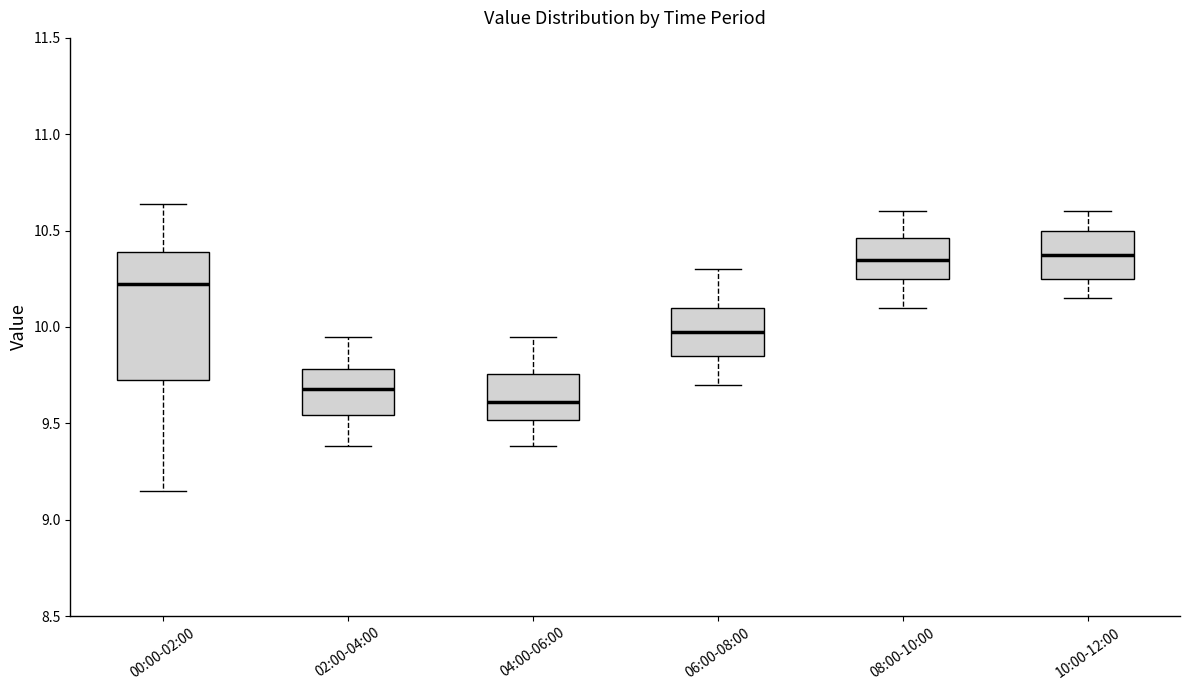

Reading left to right, read every box against the y-axis: the position of its median line, the range the box covers, and the ends of its whiskers. The values are not printed on the chart, so give them approximately, as read against the axis.

00:00-02:00: median 10.25, box 9.75 to 10.40, whiskers 9.15 to 10.65
02:00-04:00: median 9.70, box 9.55 to 9.80, whiskers 9.40 to 9.95
04:00-06:00: median 9.60, box 9.50 to 9.75, whiskers 9.40 to 9.95
06:00-08:00: median 10.00, box 9.85 to 10.10, whiskers 9.70 to 10.30
08:00-10:00: median 10.35, box 10.25 to 10.45, whiskers 10.10 to 10.60
10:00-12:00: median 10.40, box 10.25 to 10.50, whiskers 10.15 to 10.60